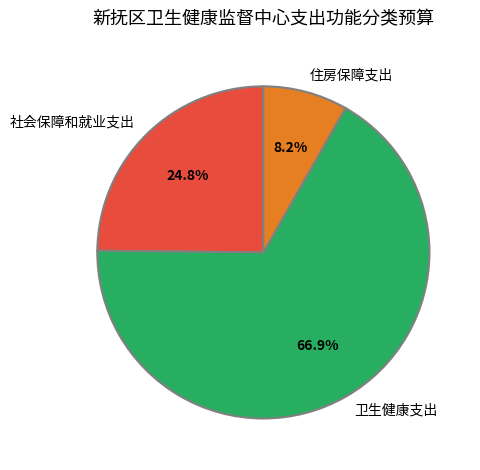

True or false: 社会保障和就业支出 accounts for 25% of the total.

True